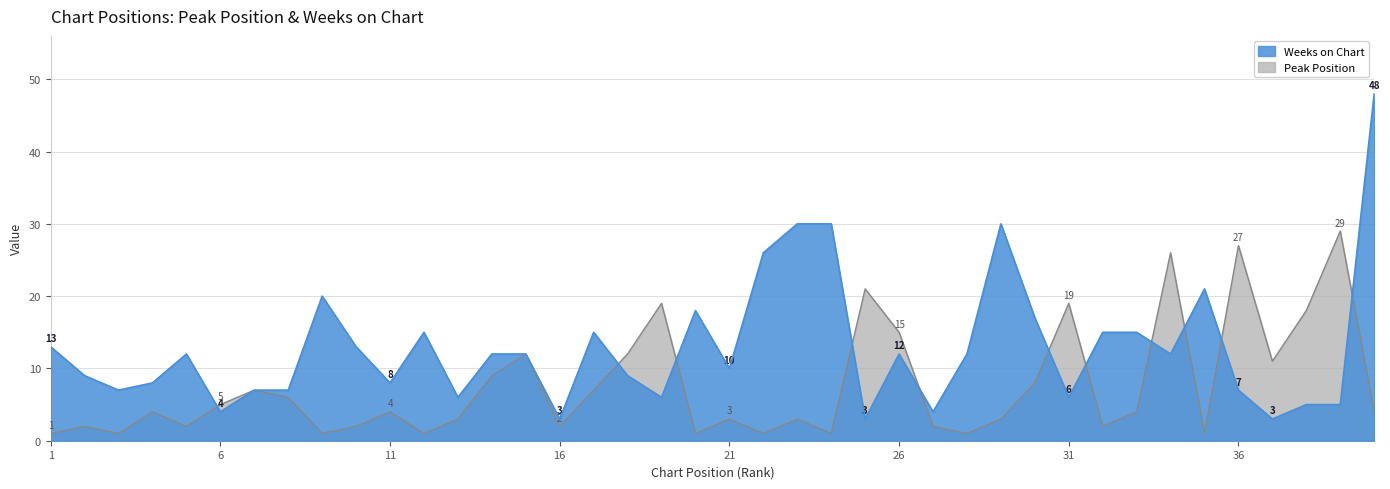

At which category does Peak Position reach its first local valley?

3